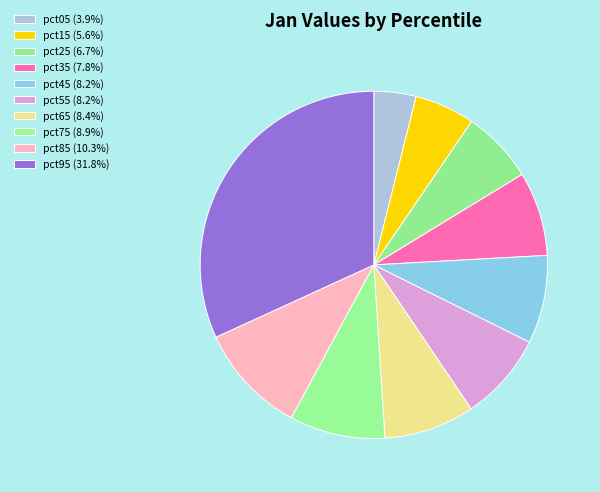

To the nearest percent, what is the combined percentage of pct95 and pct25?

39%